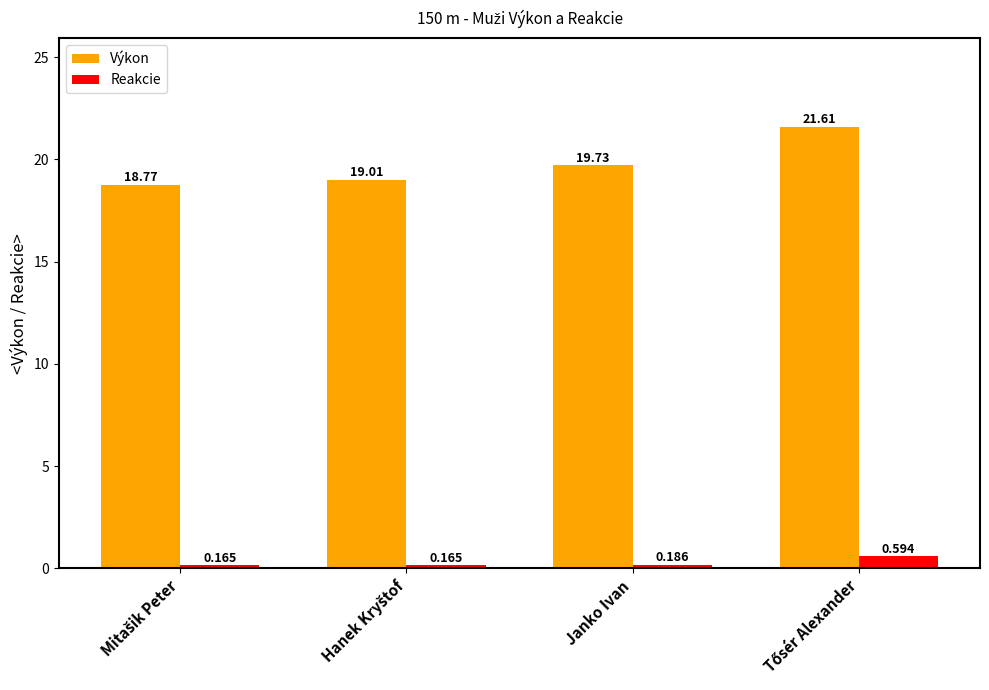

Is the value of Výkon at Janko Ivan greater than the value of Reakcie at Janko Ivan?

Yes